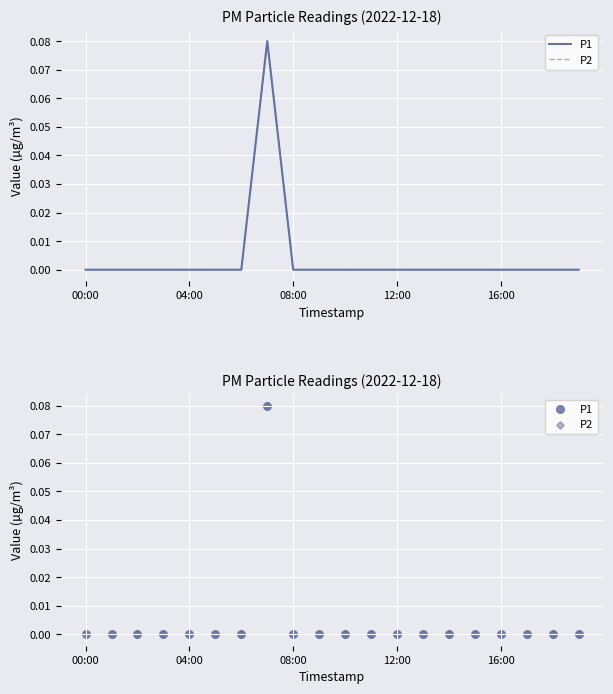

At how many categories does at least one series exceed 0?

1